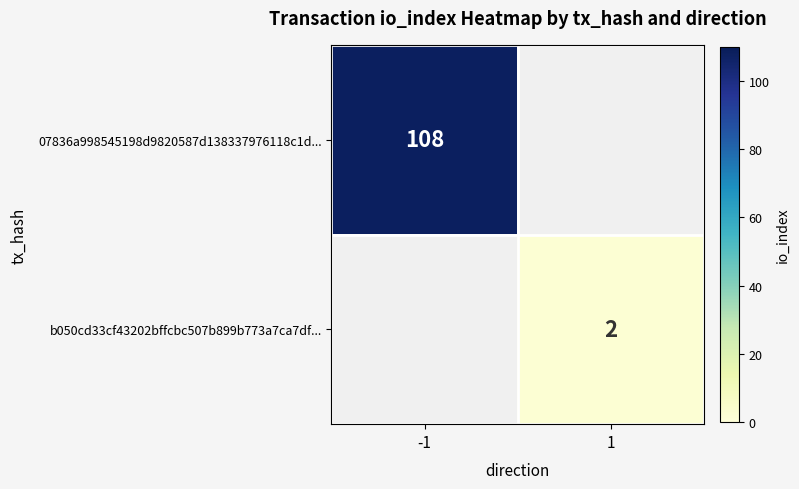

Is the value of b050cd33cf43202bffcbc507b899b773a7ca7df... at 1 greater than the value of 07836a998545198d9820587d138337976118c1d... at -1?

No